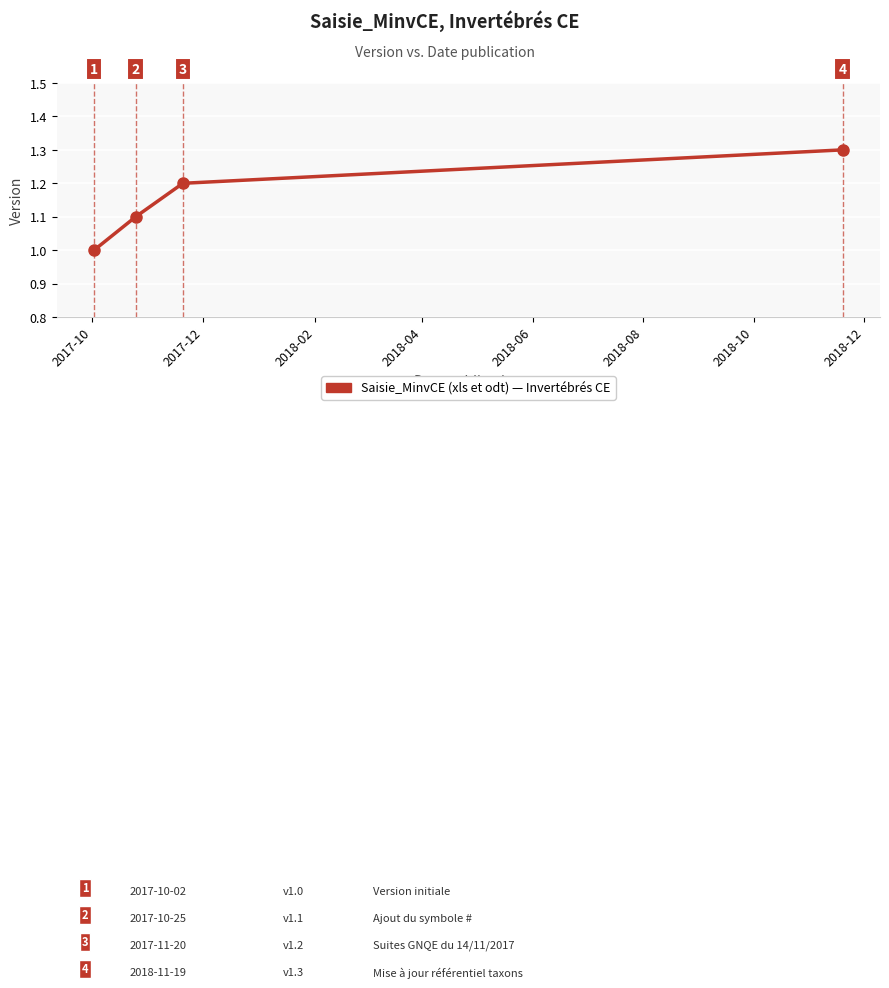

What is the sum of all values?

4.6